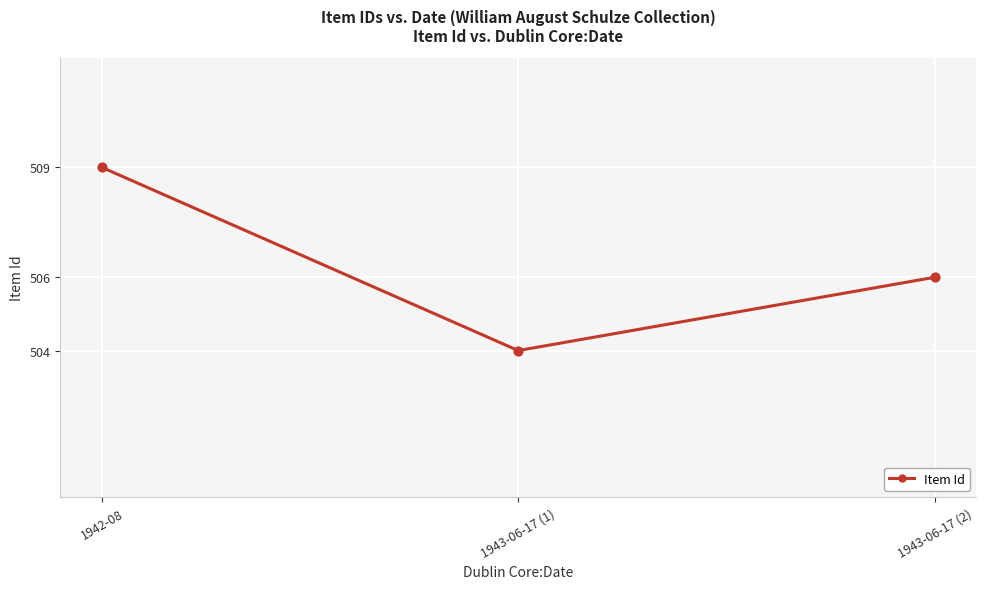

Approximately how many times larger is the value at 1942-08 compared to 1943-06-17 (1)?

1.0